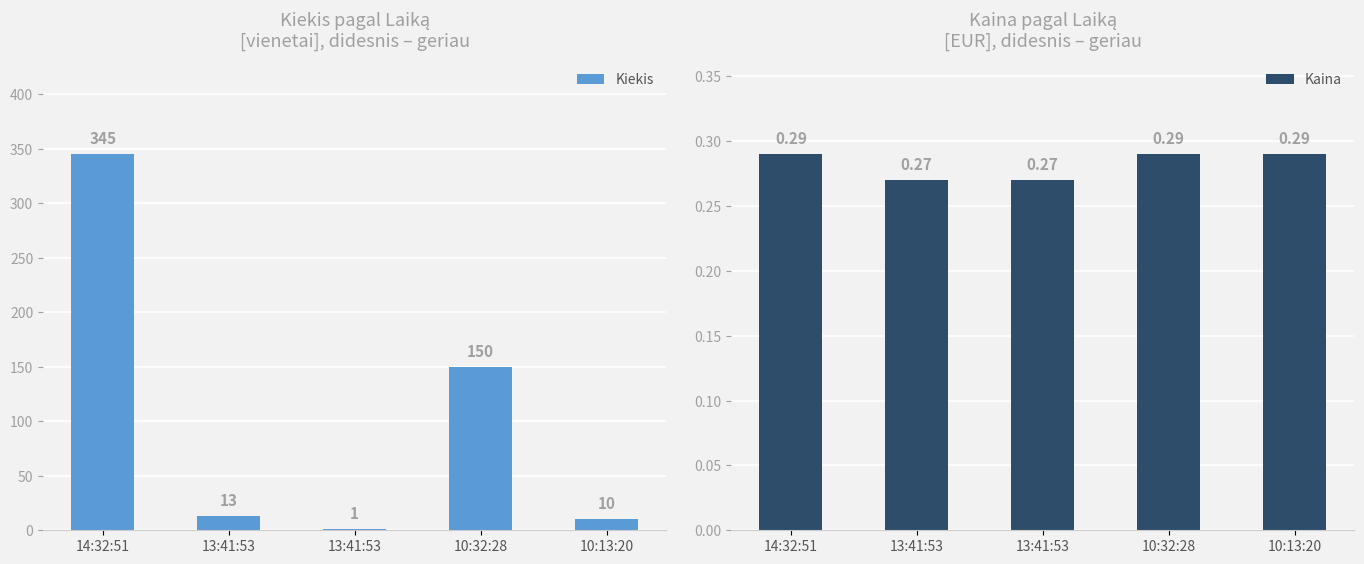

How many data points in Kiekis are above 13?

2